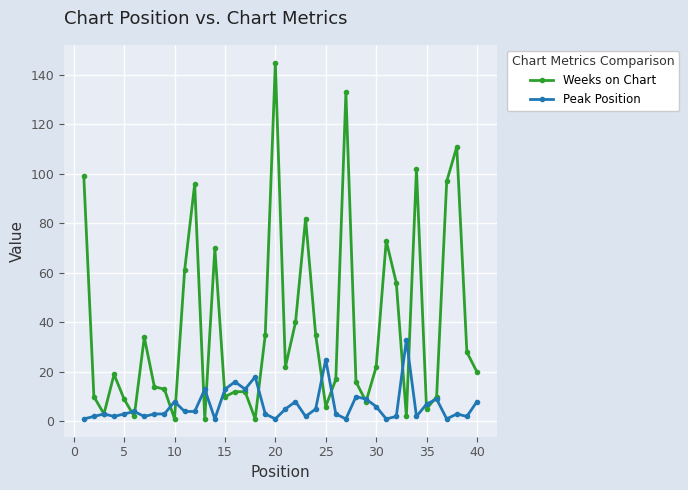

Which series has the largest total across all categories?

Weeks on Chart